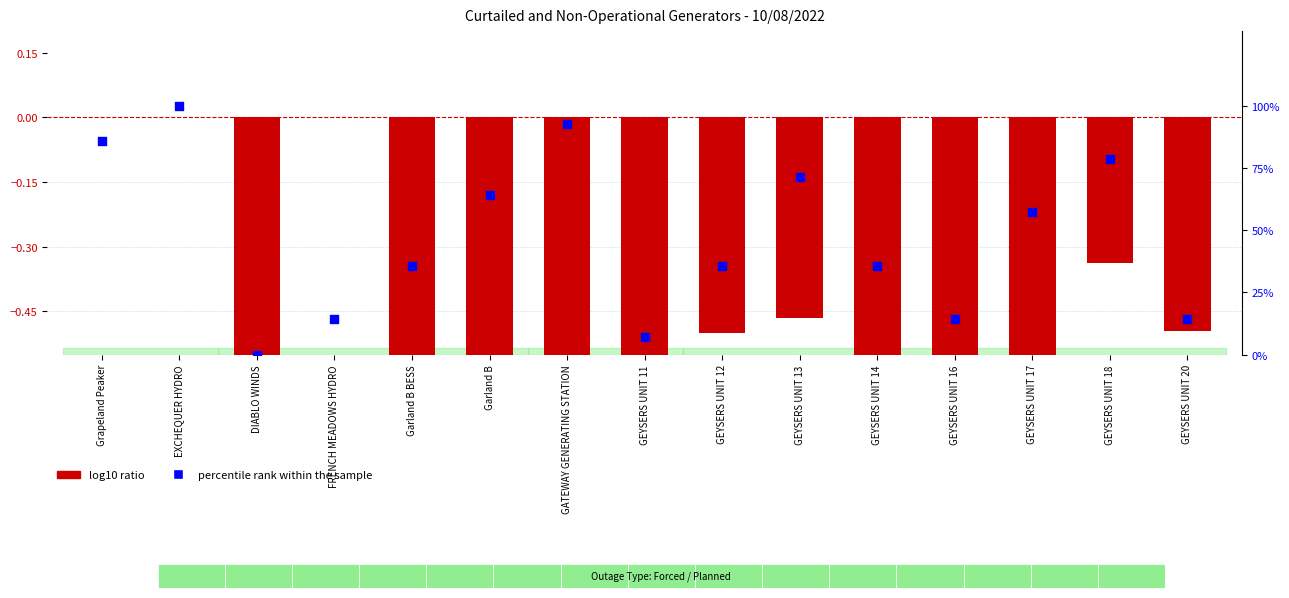

At which category is the sum across all series the highest?

EXCHEQUER HYDRO